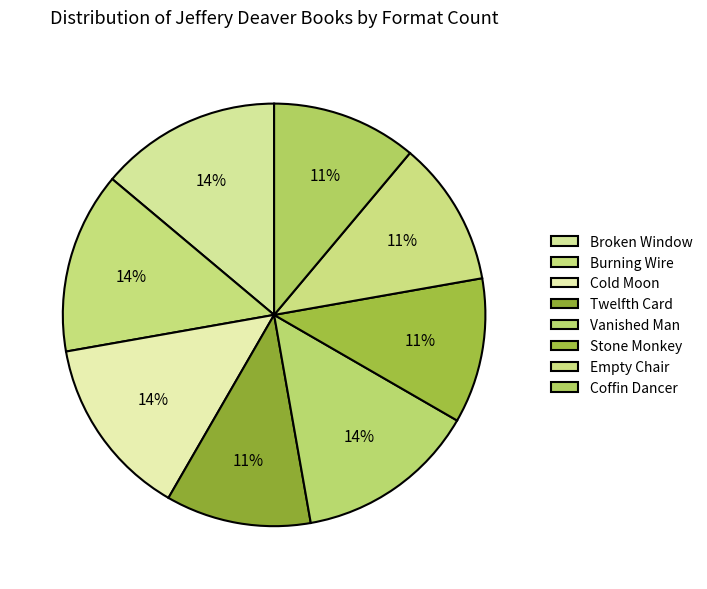

What is the smallest slice in the pie chart?

Twelfth Card